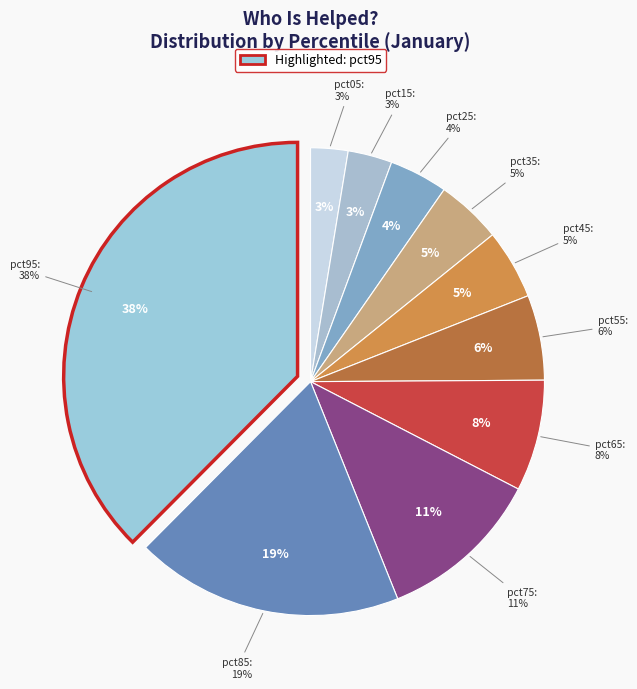

How much of the chart is everything except pct75?

88.7%